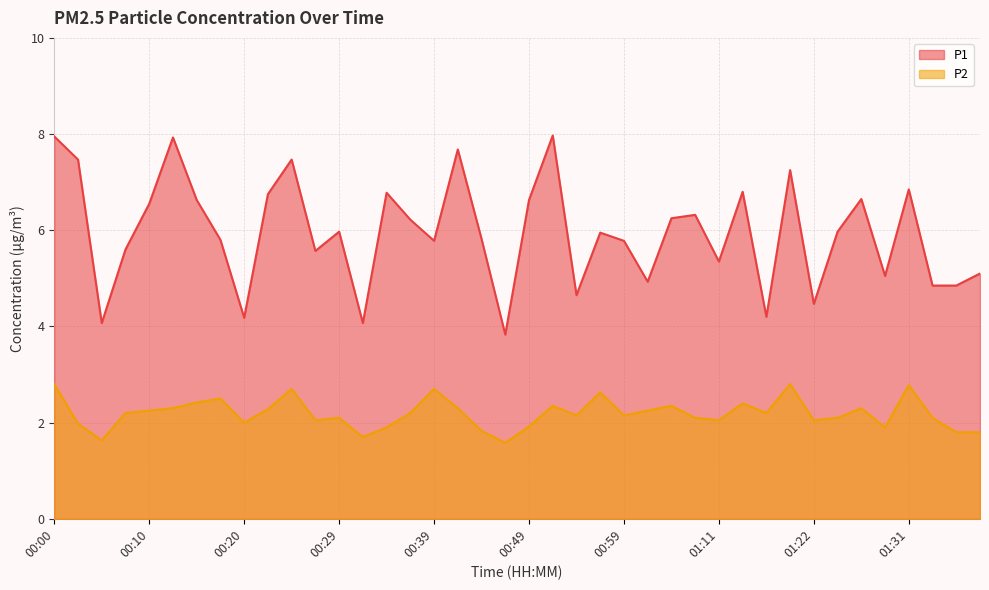

How many interior local peaks does the P1 series have?

12